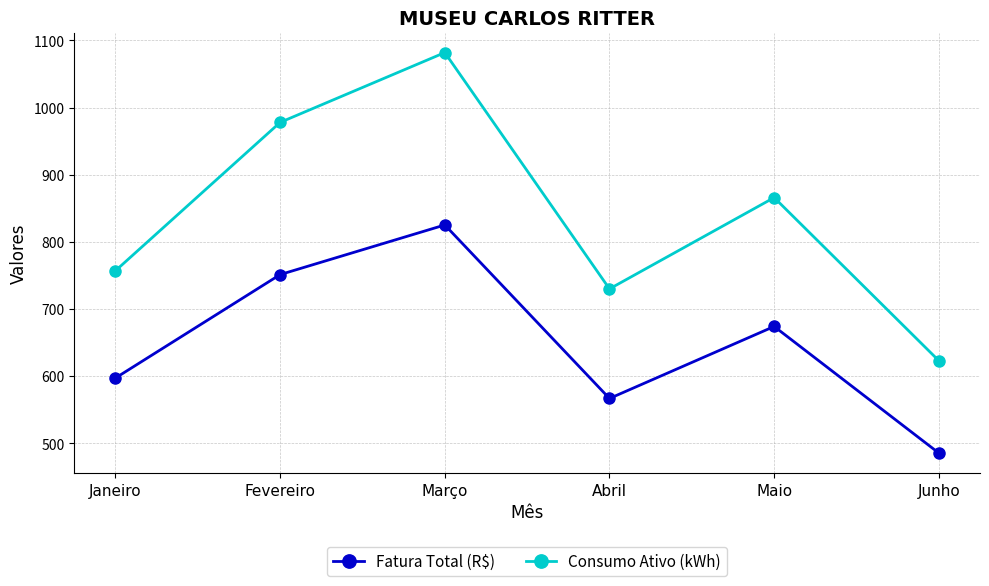

What is the total value across all series at Maio?

1540.0